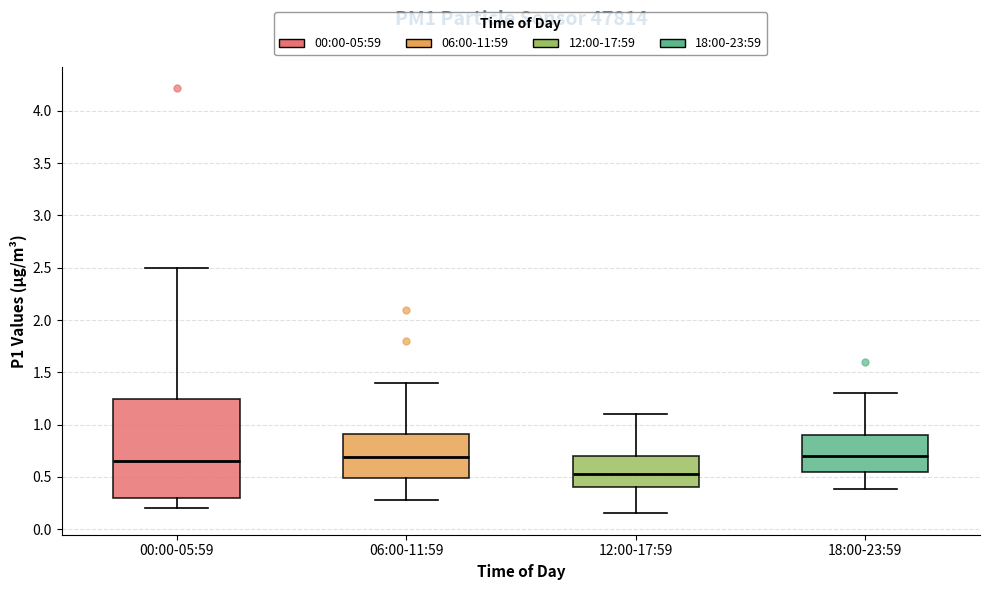

Reading left to right, read every box against the y-axis: the position of its median line, the range the box covers, and the ends of its whiskers. The values are not printed on the chart, so give them approximately, as read against the axis.

00:00-05:59: median 0.65, box 0.30 to 1.25, whiskers 0.20 to 2.50
06:00-11:59: median 0.70, box 0.50 to 0.90, whiskers 0.30 to 1.40
12:00-17:59: median 0.55, box 0.40 to 0.70, whiskers 0.15 to 1.10
18:00-23:59: median 0.70, box 0.55 to 0.90, whiskers 0.40 to 1.30